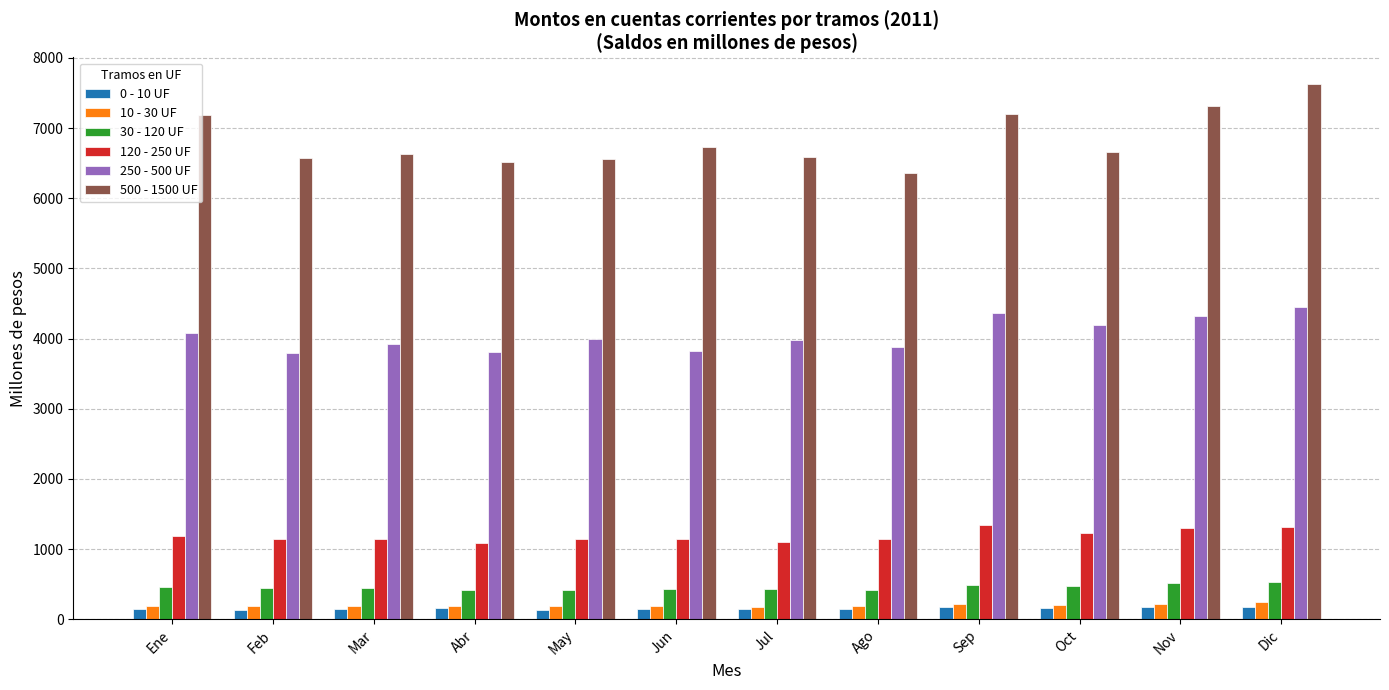

The value of 120 - 250 UF at Sep is 1348.4. True or false?

True